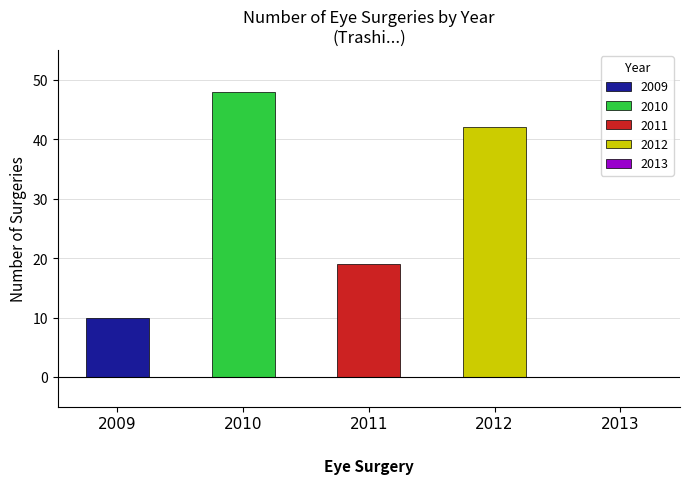

What is the sum of all 2011 values?

19